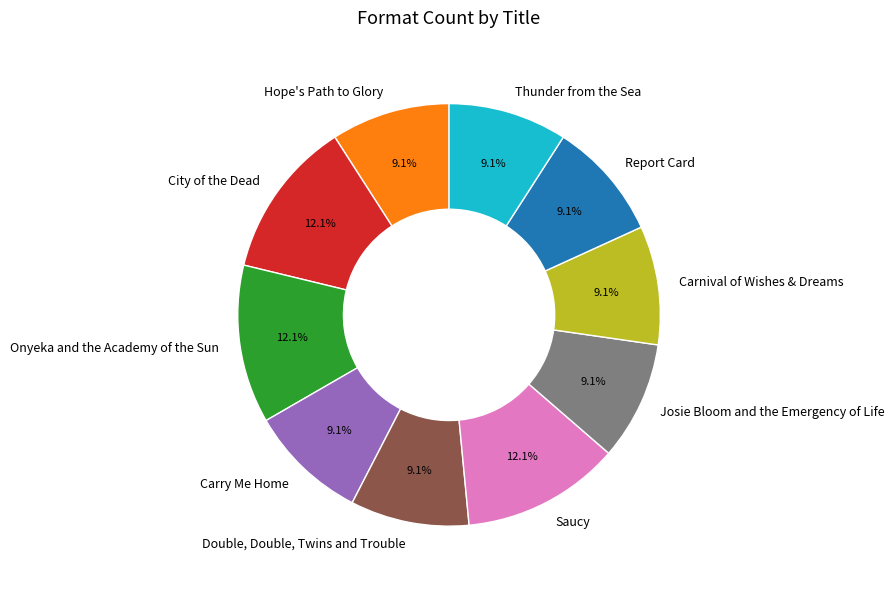

How many slices are in this pie chart?

10